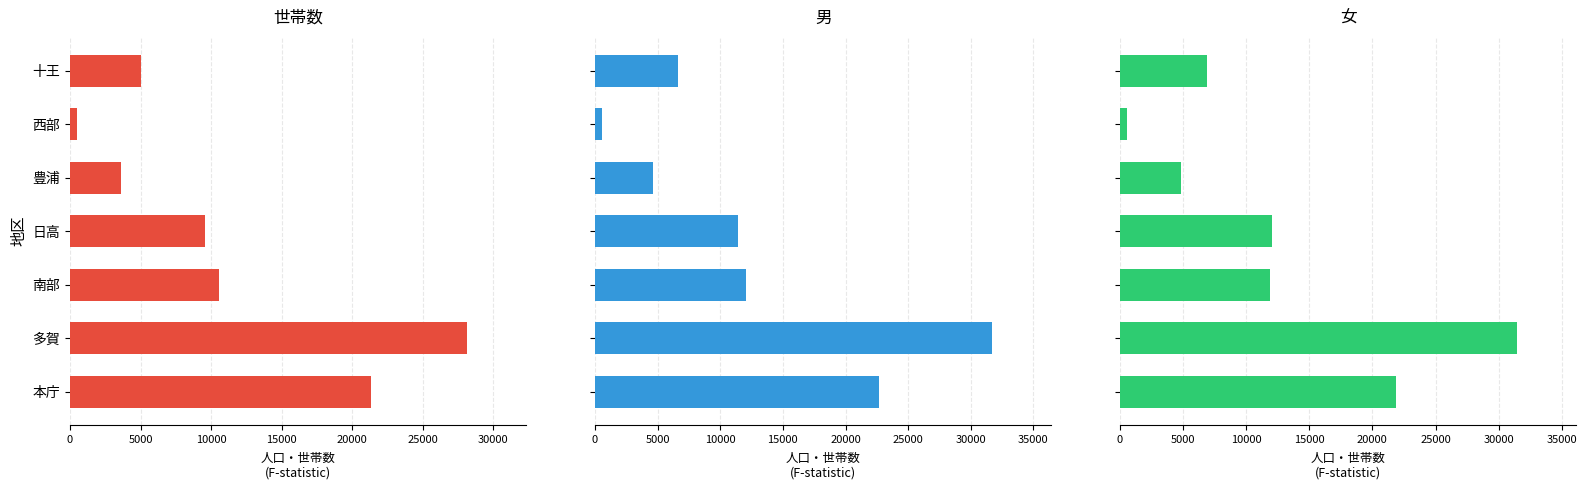

Rank the series by their maximum value, from lowest to highest.

世帯数, 女, 男